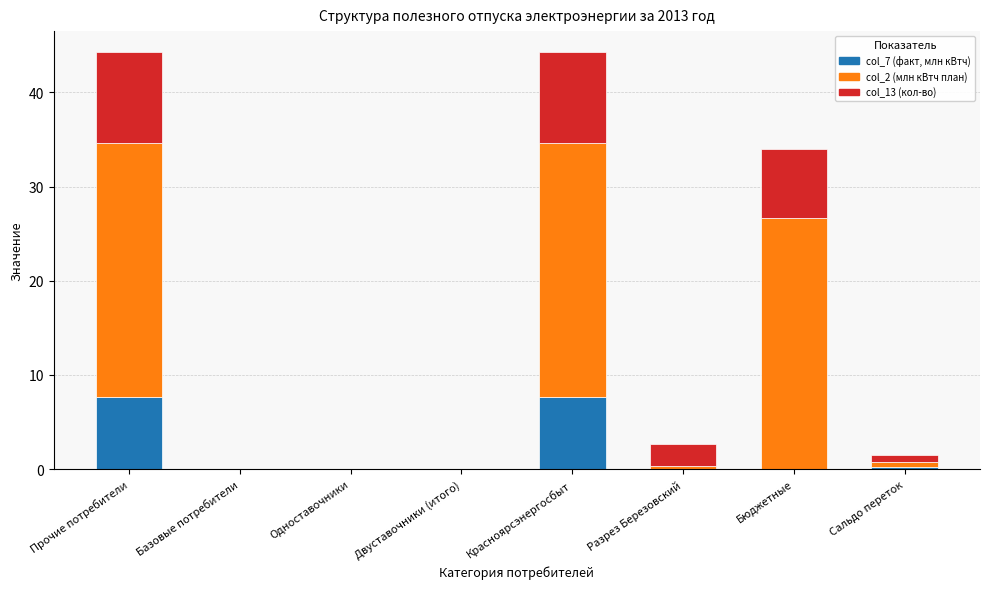

What is the sum of the col_7 (факт, млн кВтч) values at Прочие потребители and Одноставочники?

7.6